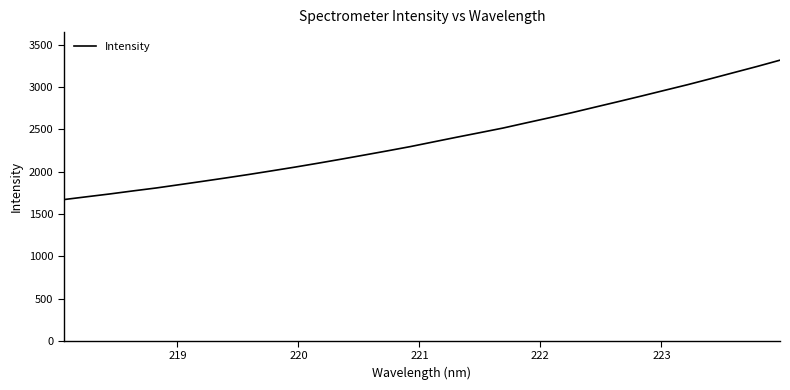

What is the greatest value displayed?

3320.0